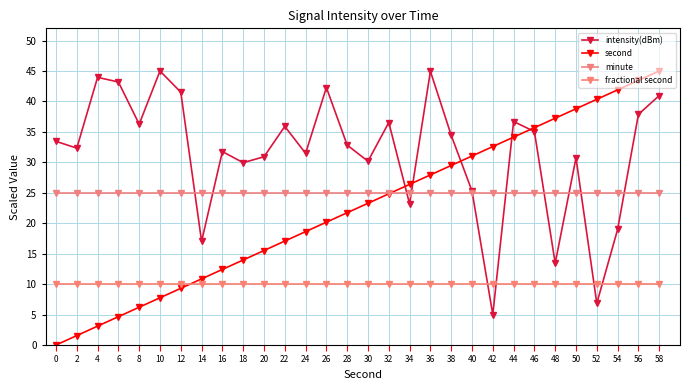

Is the value of minute at 8 greater than the value of fractional second at 24?

Yes